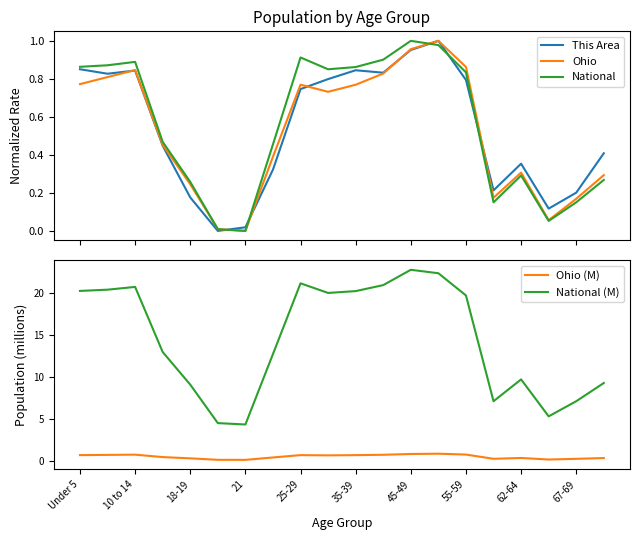

True or false: This Area and National (M) intersect in this chart.

False